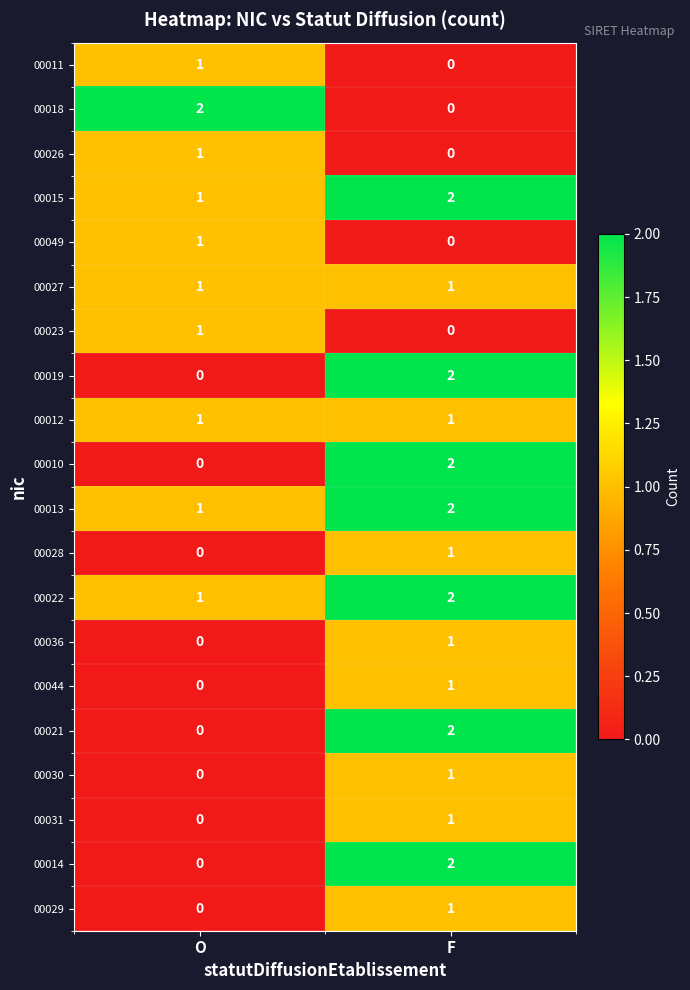

At which label does 00031 reach its peak?

F